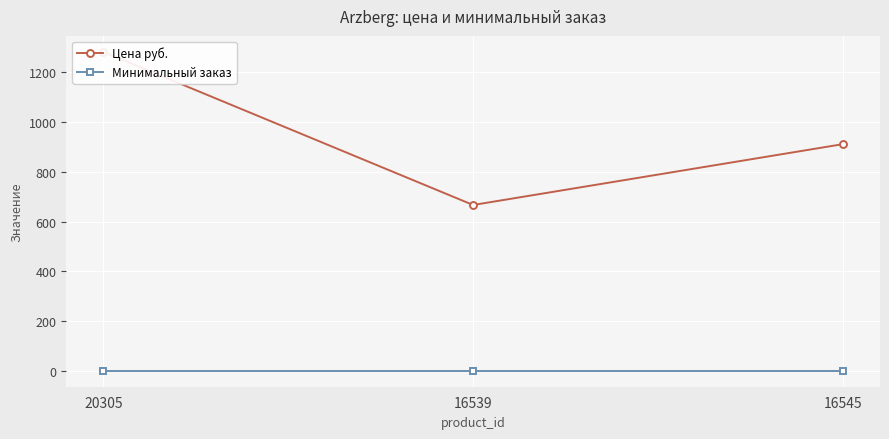

What is the label of the 2nd point from the right?

16539